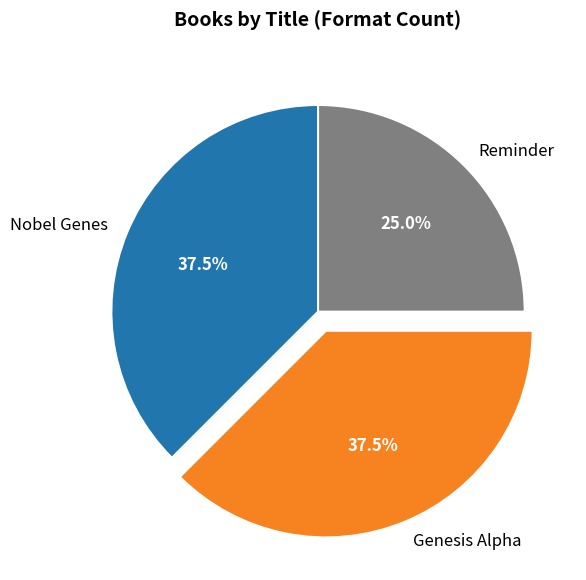

Which has a higher value, Reminder or Genesis Alpha?

Genesis Alpha